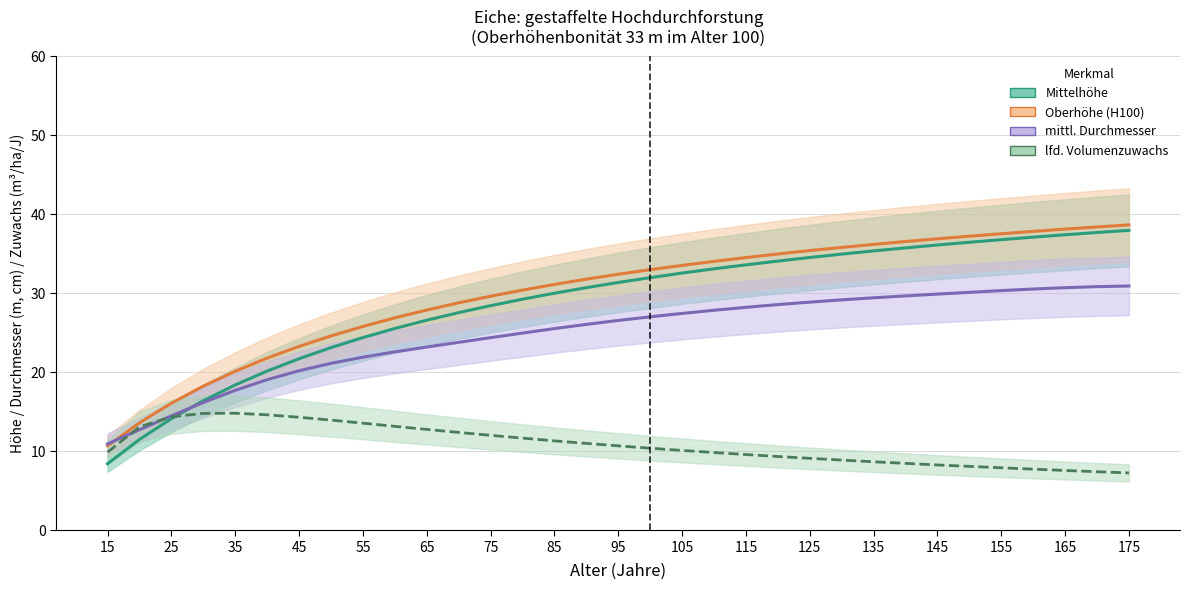

What is the label of the 24th point from the right?

105